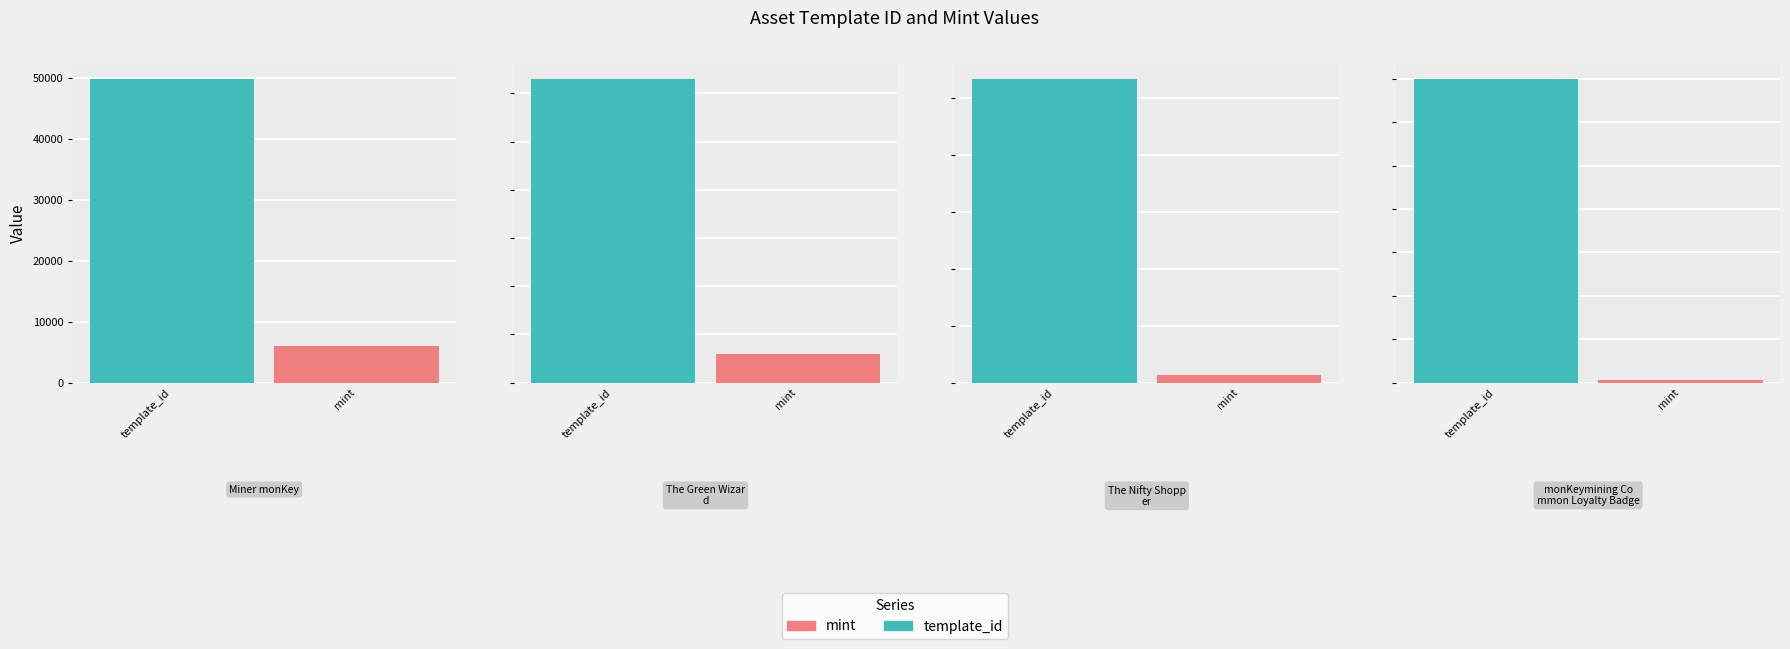

What is the difference between the maximum and minimum values in the mint series?

3350